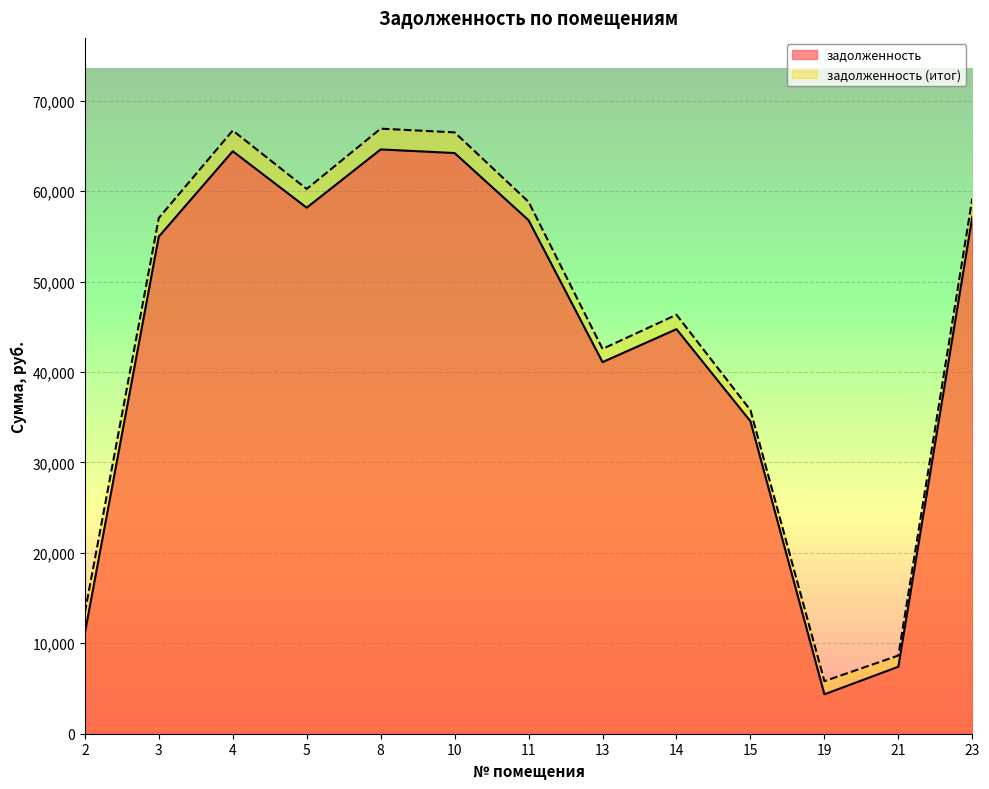

What is the minimum value for задолженность?

4358.8